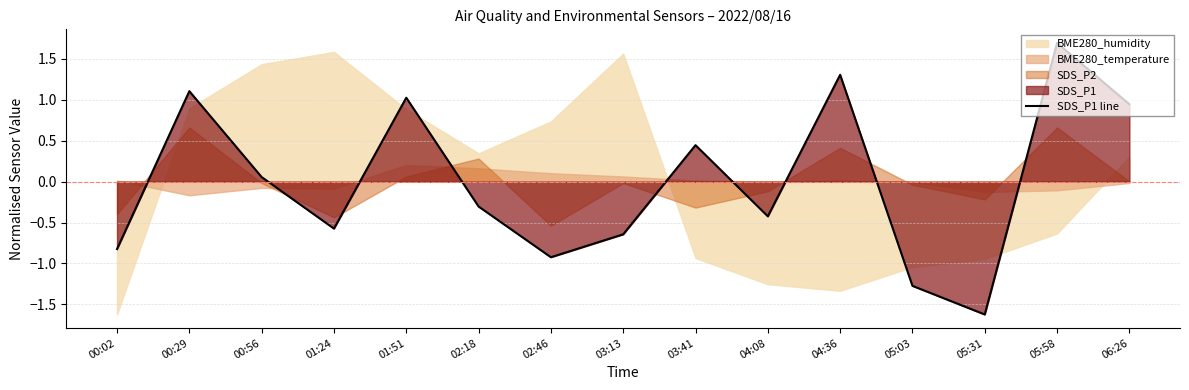

True or false: the data shows -0.4 at 04:08.

True